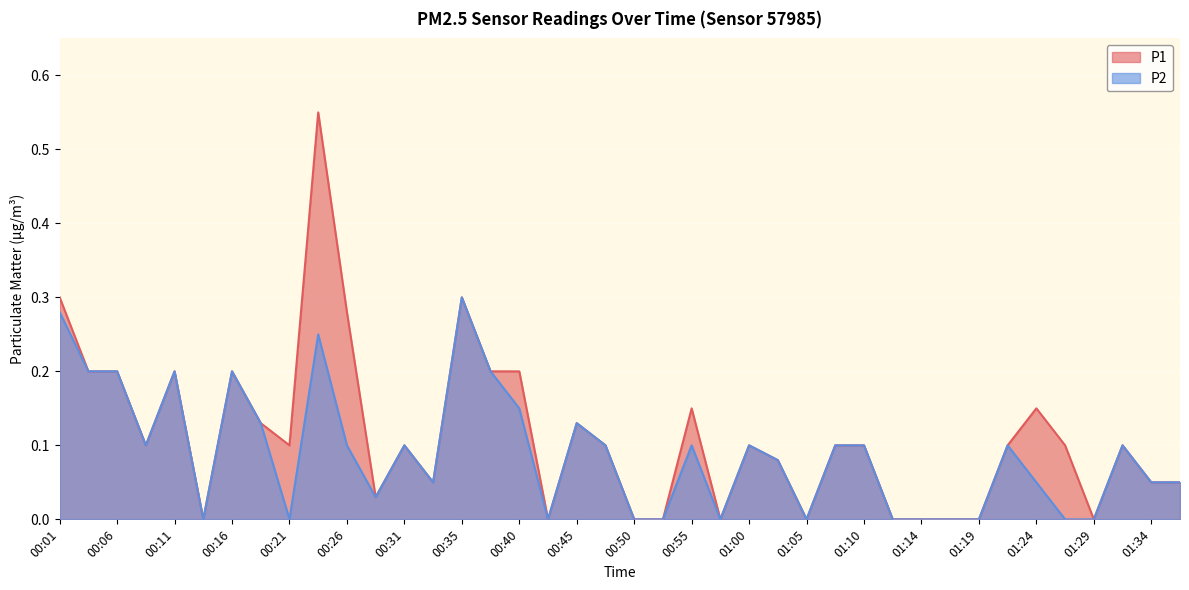

What is the difference between the P1 values at 00:43 and 01:10?

0.1